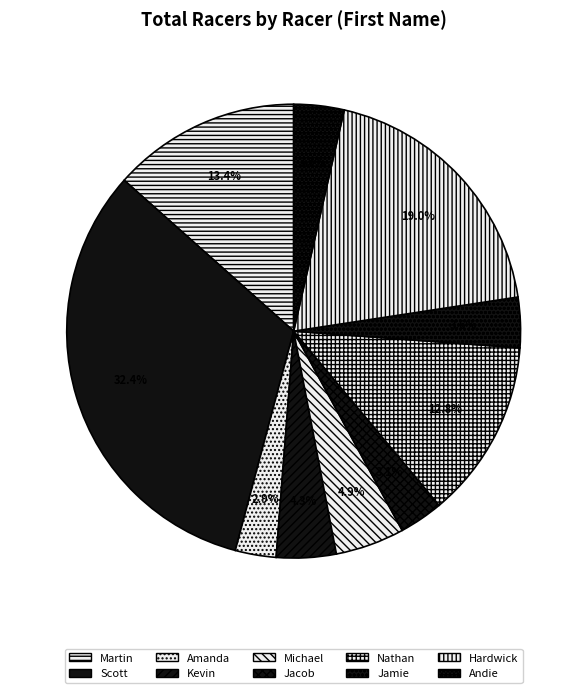

To the nearest percent, what is the difference between the Jamie and Martin slice percentages?

10%